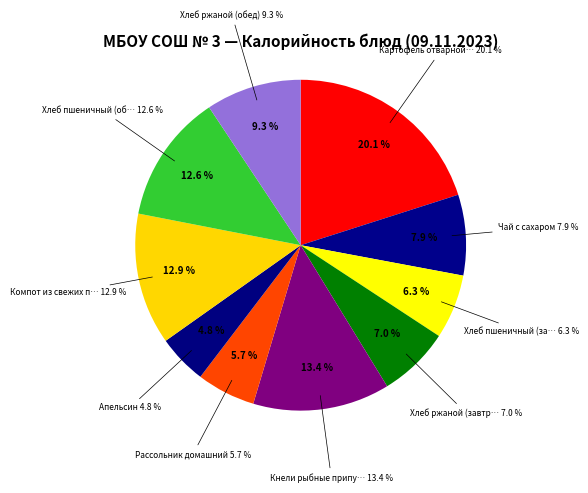

Rank the categories by value from highest to lowest.

Картофель отварной в молоке, Кнели рыбные припущенные, Компот из свежих плодов, Хлеб пшеничный (обед), Хлеб ржаной (обед), Чай с сахаром, Хлеб ржаной (завтрак), Хлеб пшеничный (завтрак), Рассольник домашний, Апельсин